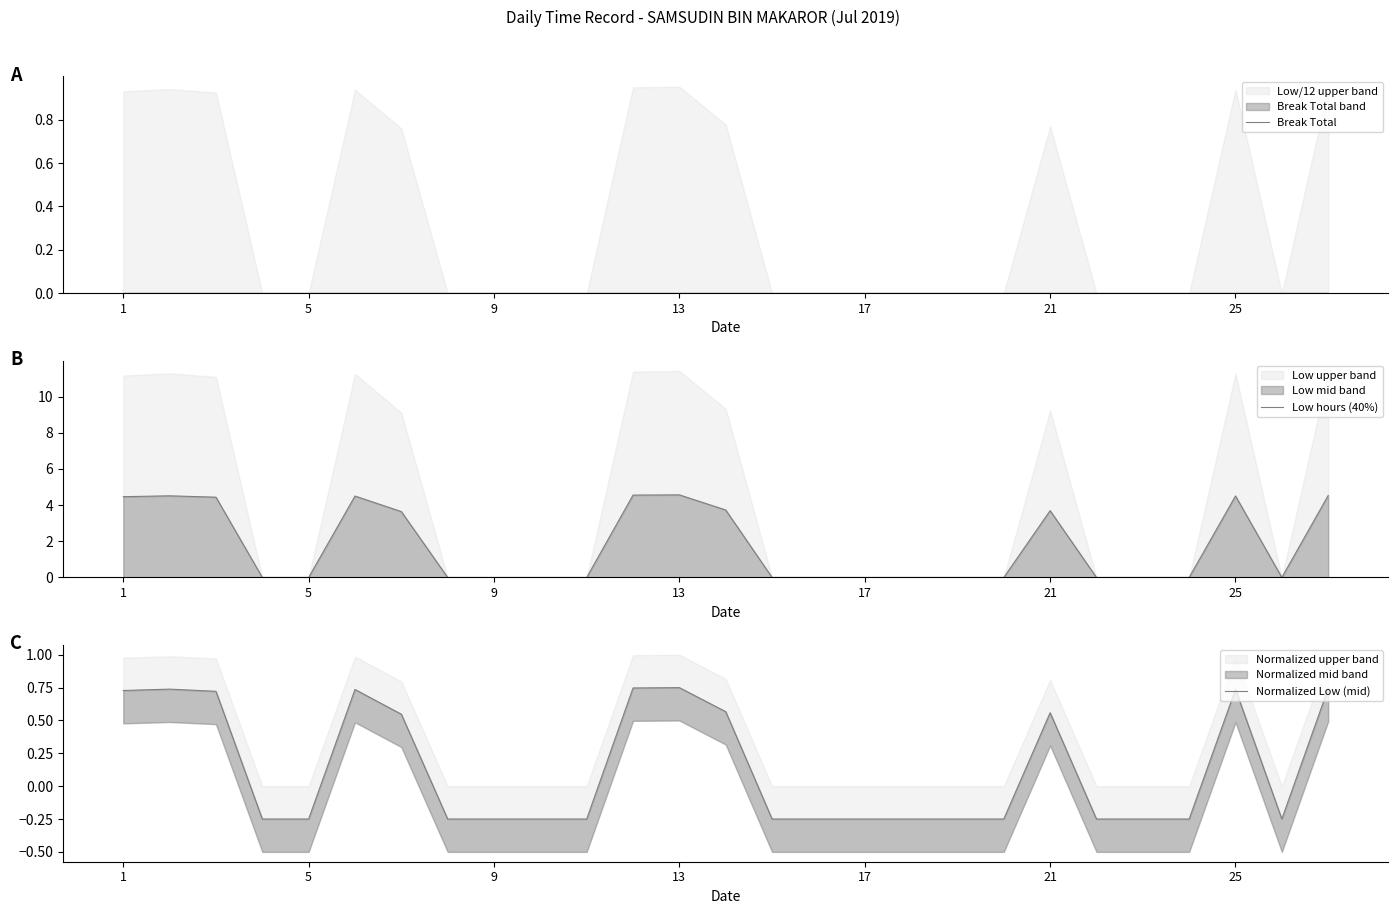

What value does the Normalized Low (mid) series have at 18?

-0.2